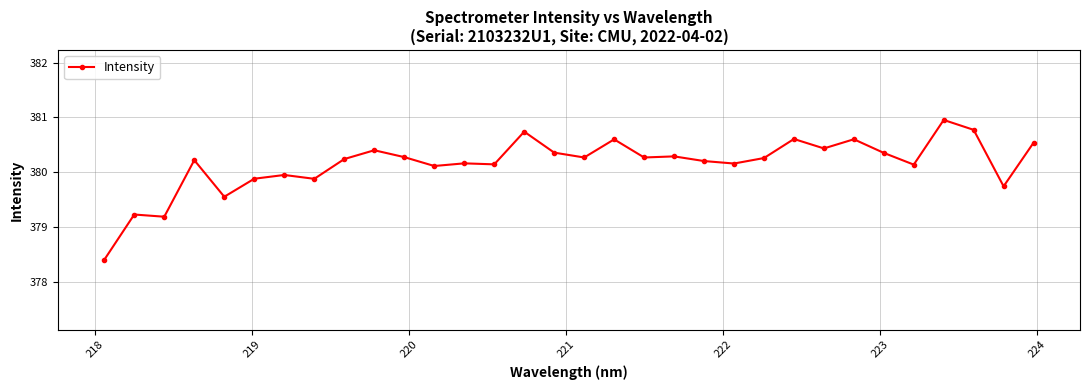

What is the difference between the maximum and minimum values?

2.5